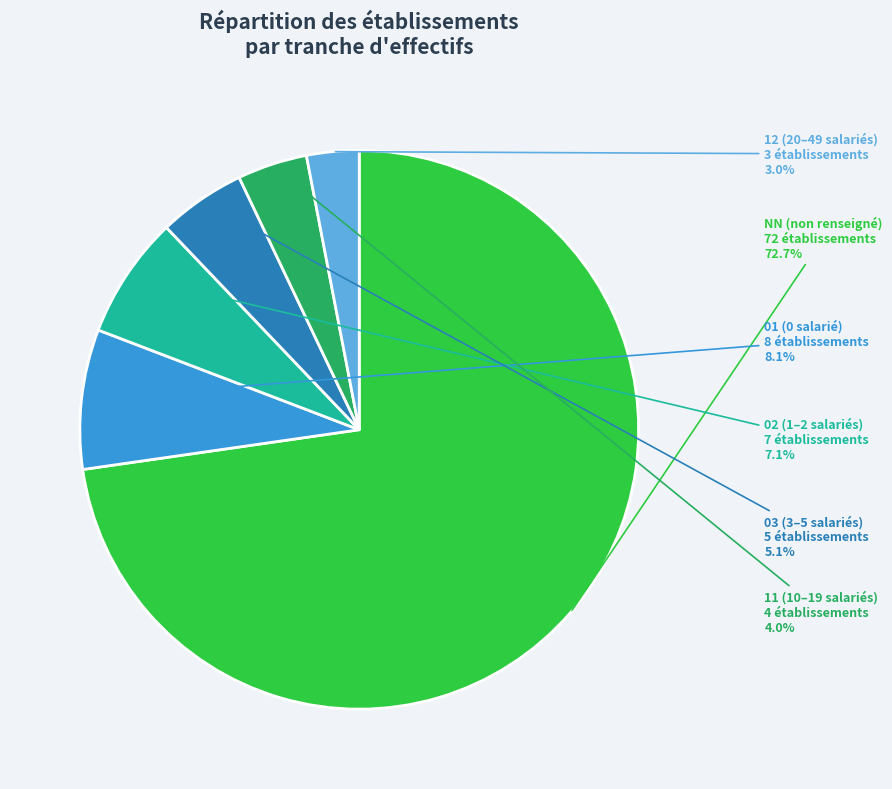

How many segments does this pie chart have?

6